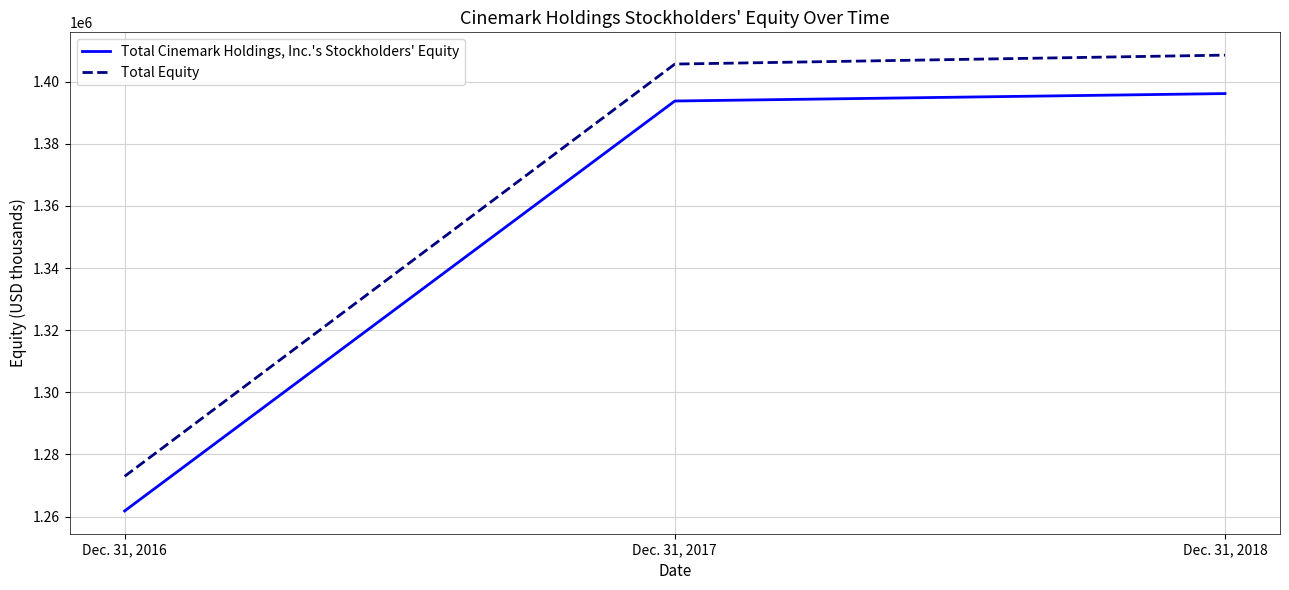

What is the approximate value of Total Cinemark Holdings, Inc.'s Stockholders' Equity at Dec. 31, 2017?

1393795